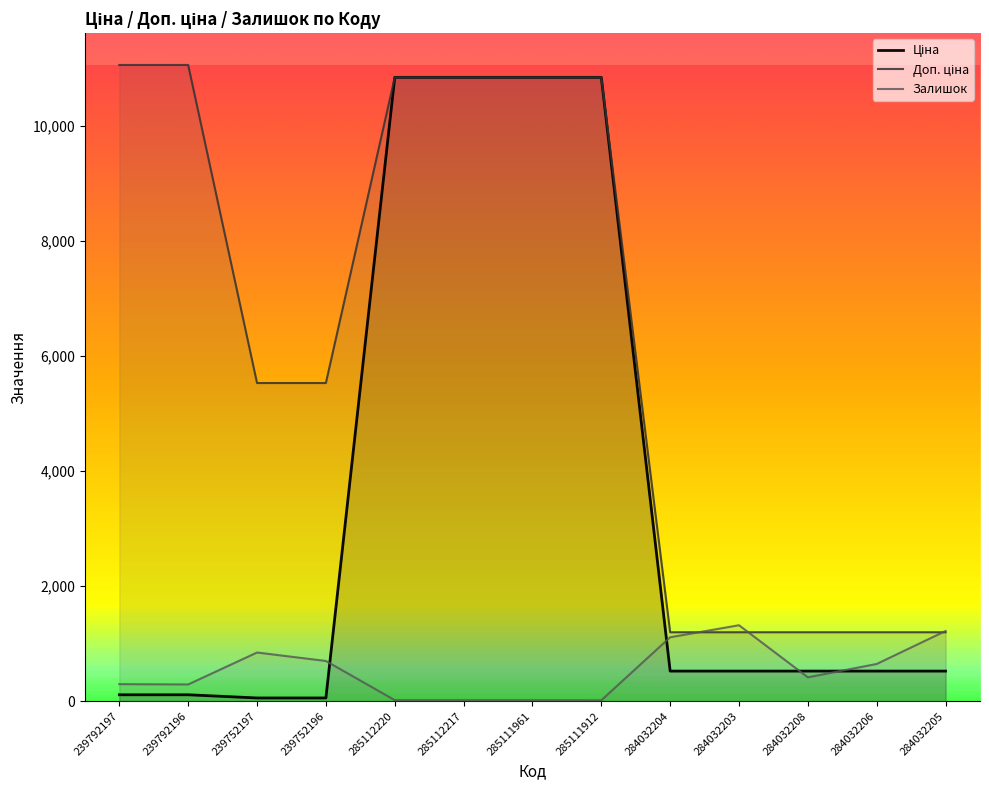

What value does the Доп. ціна series have at 285112217?

10840.1